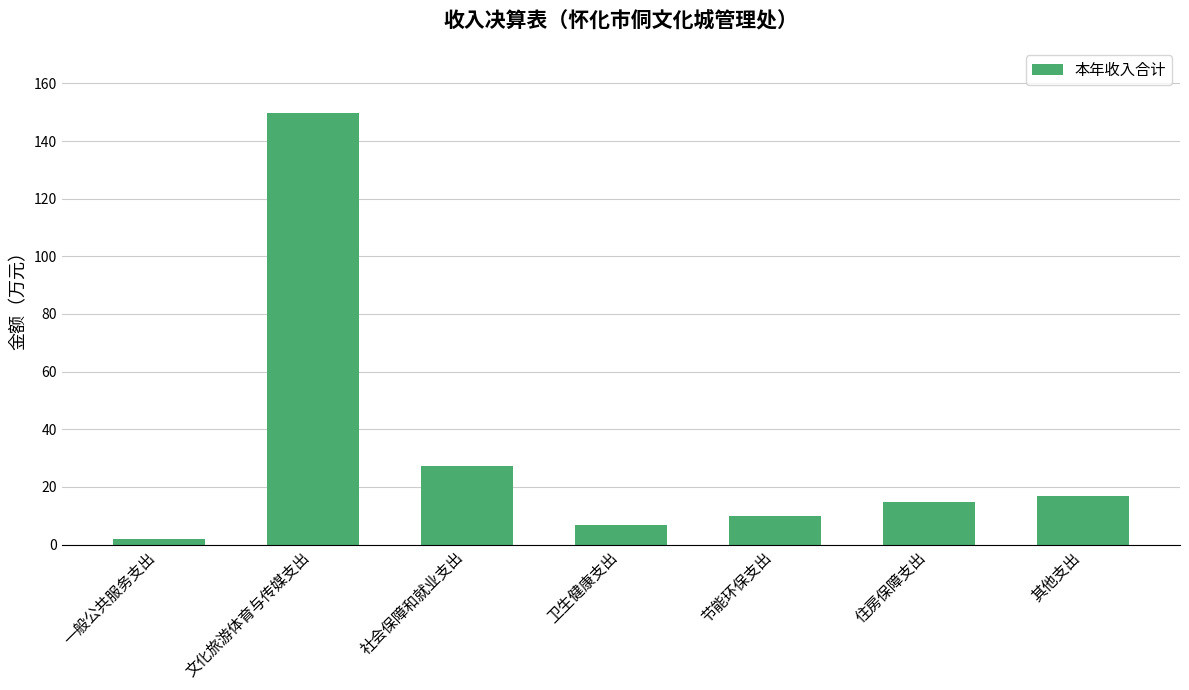

List the labels in order of value, smallest first.

一般公共服务支出, 卫生健康支出, 节能环保支出, 住房保障支出, 其他支出, 社会保障和就业支出, 文化旅游体育与传媒支出